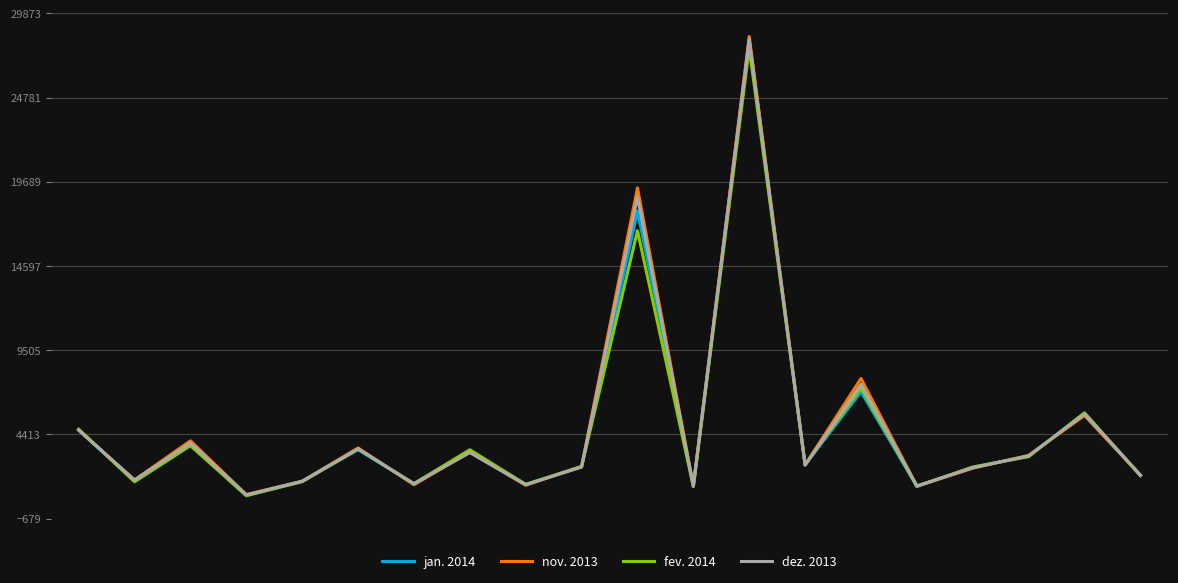

What is the minimum value shown in the chart?

710